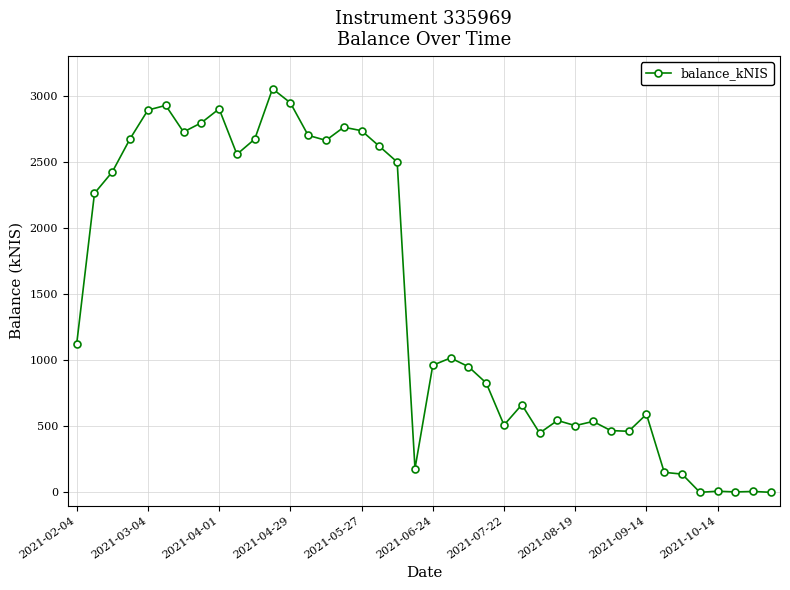

True or false: the data has more than 1 interior local peaks.

True